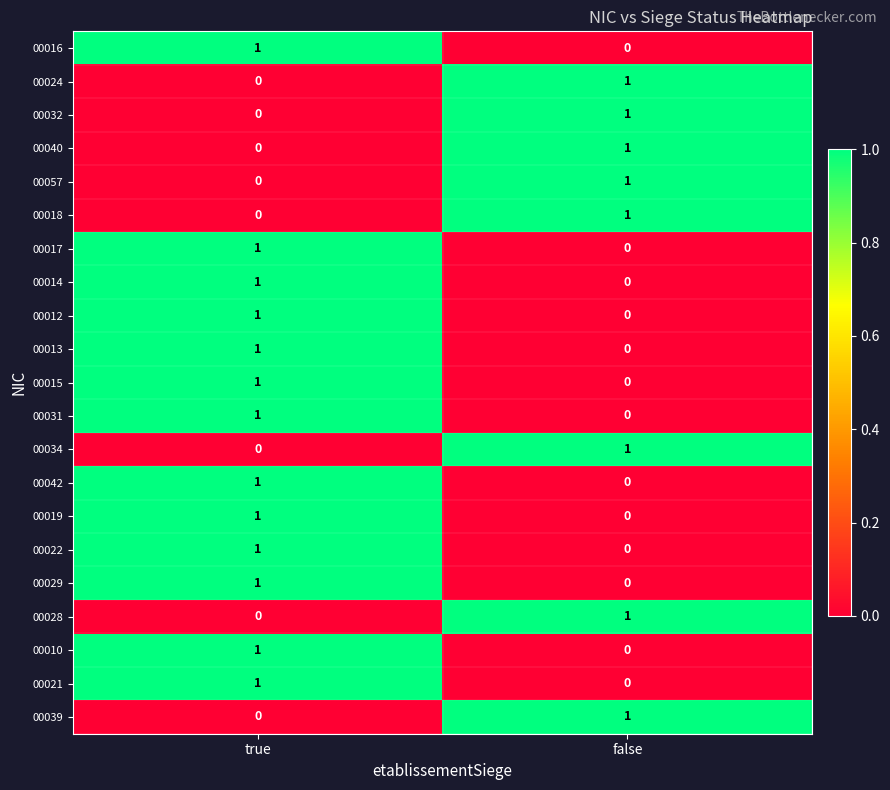

What is the total value across all series at false?

8